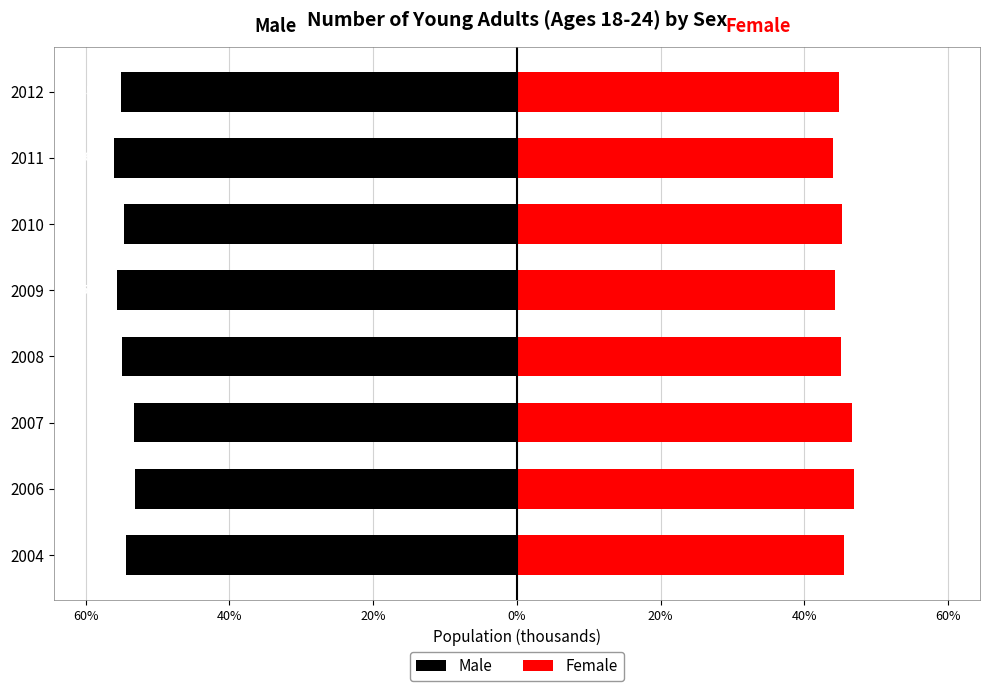

What is the difference between the second highest and second lowest values in the Female series?

2.3